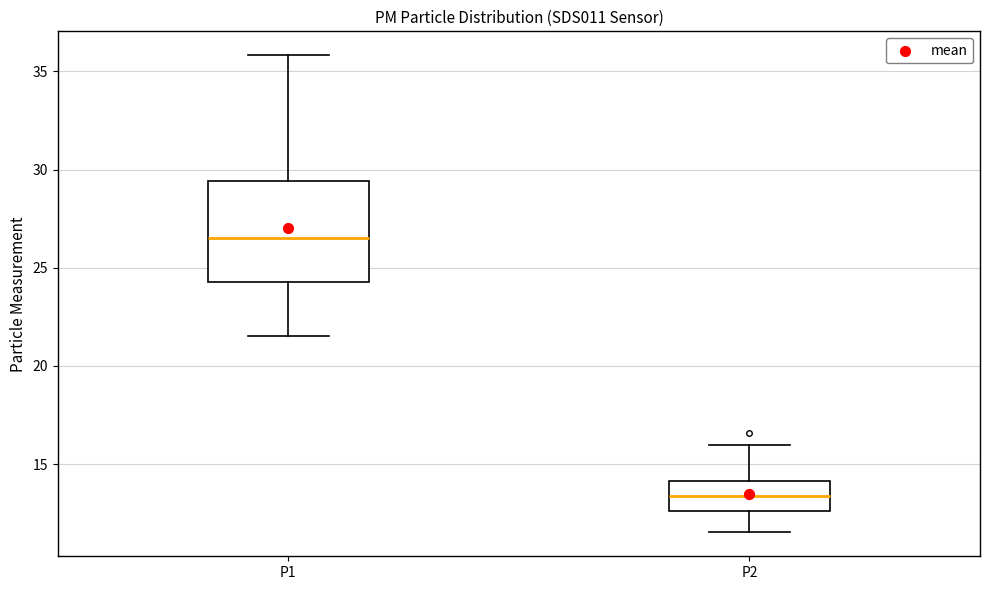

Which box is the tallest, from its lower edge to its upper edge?

P1